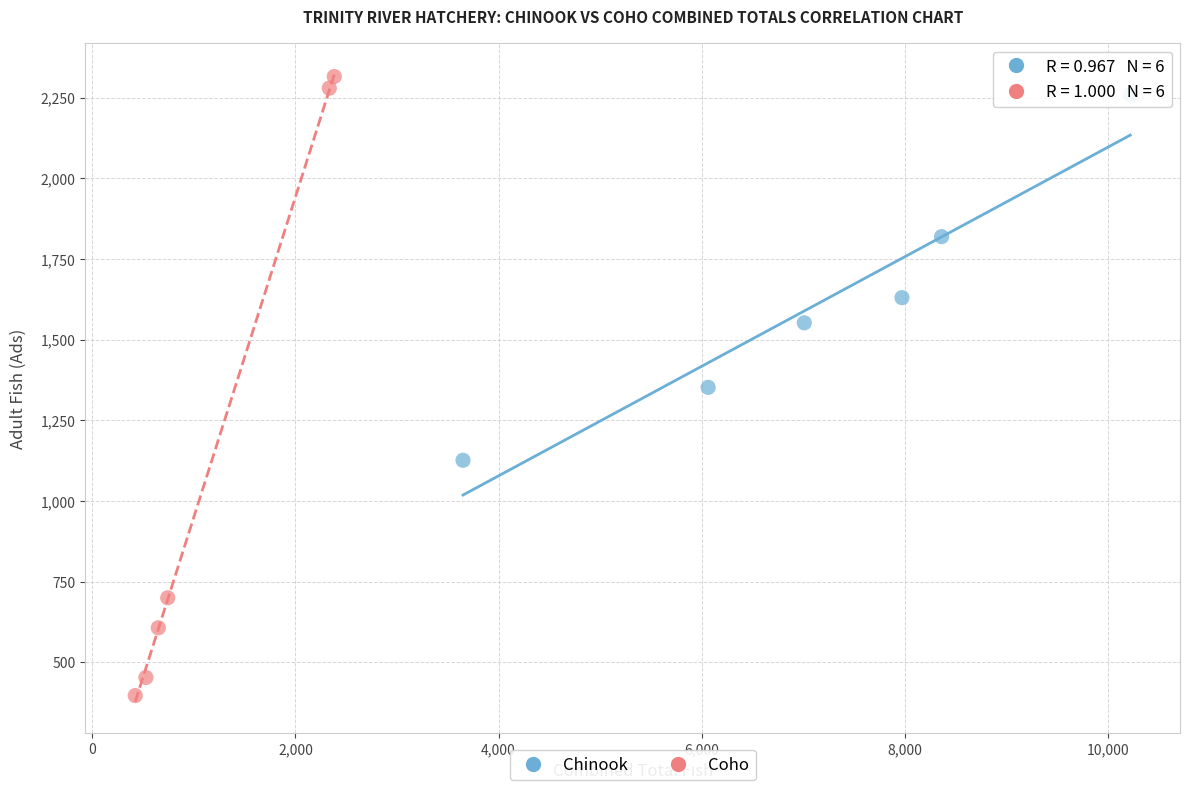

What are all the series names shown in the legend?

Chinook, Coho